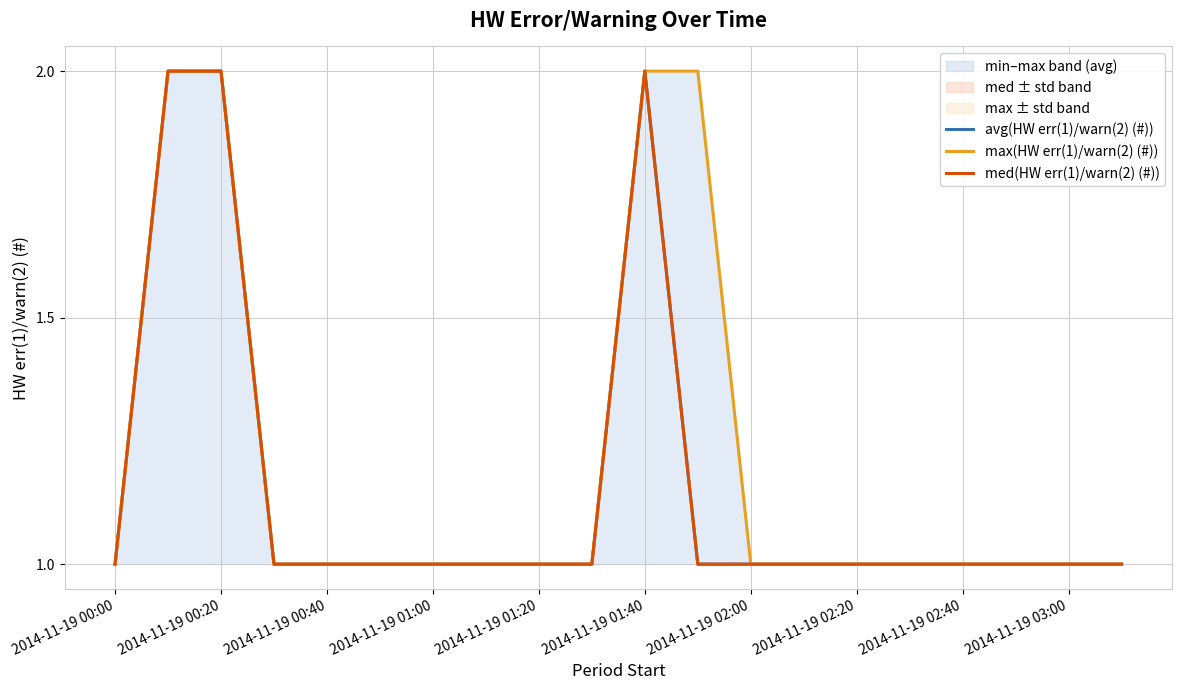

At which category is the sum across all series the highest?

2014-11-19 00:20